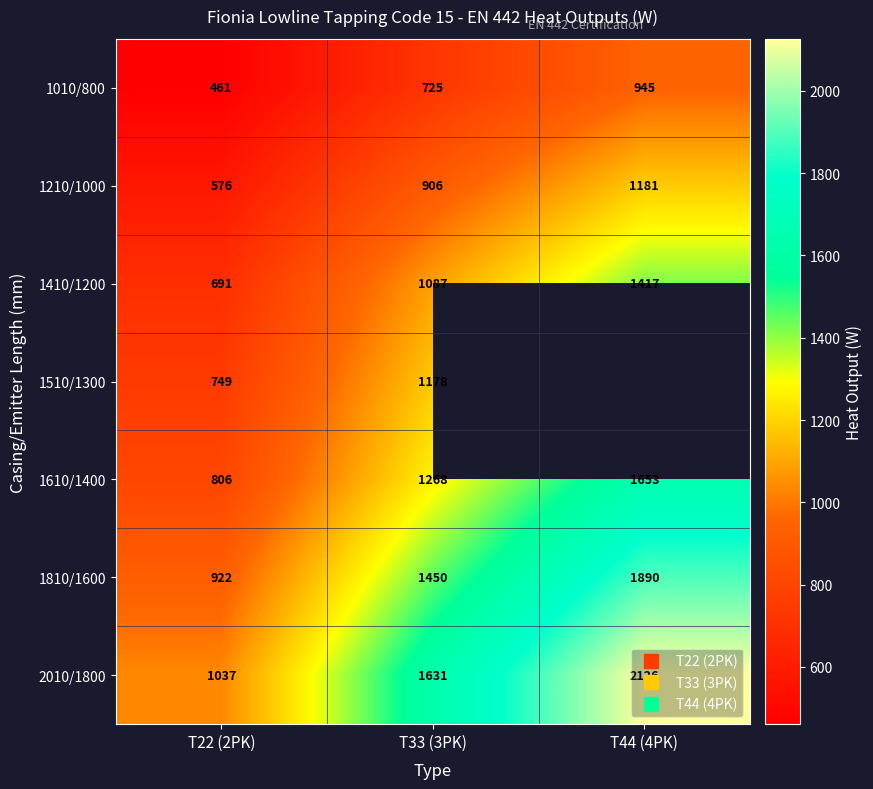

What is the difference between the highest and lowest values at T22 (2PK)?

576.0